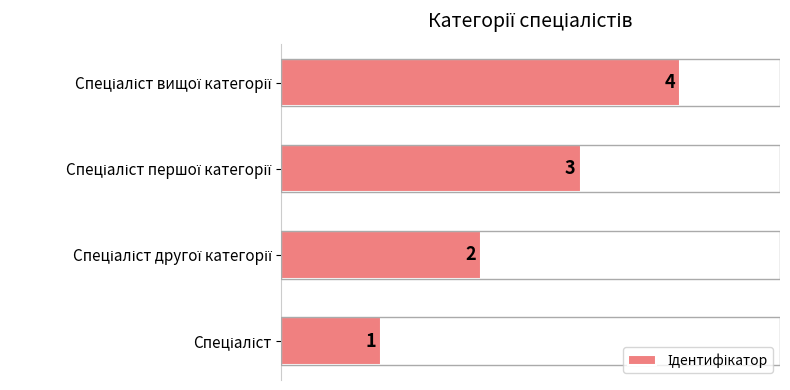

What is the maximum value shown in the chart?

4